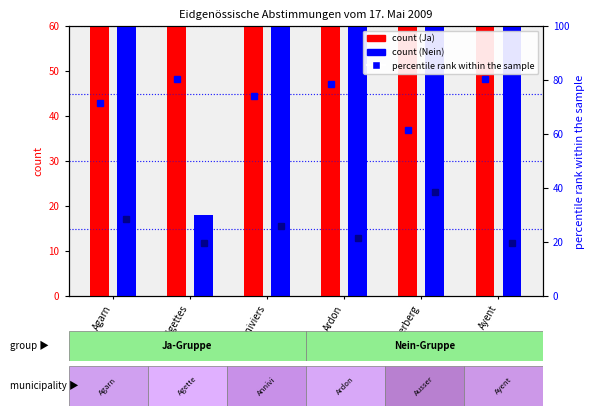

What is the label of the 5th bar from the left?

Ausserberg